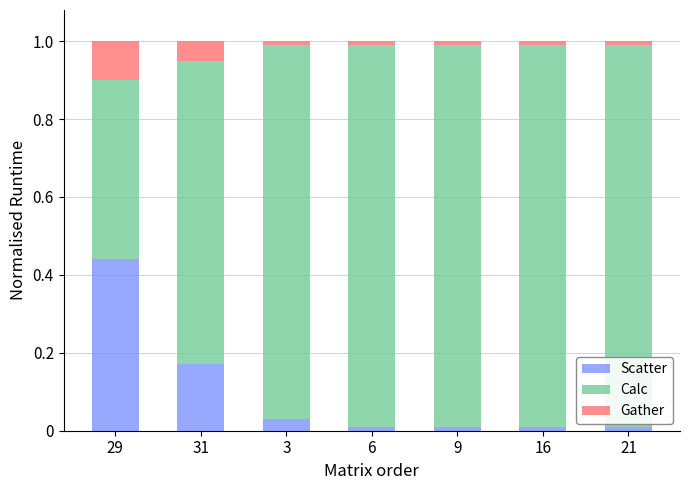

Is it true that Scatter equals 0.0 at 9?

True